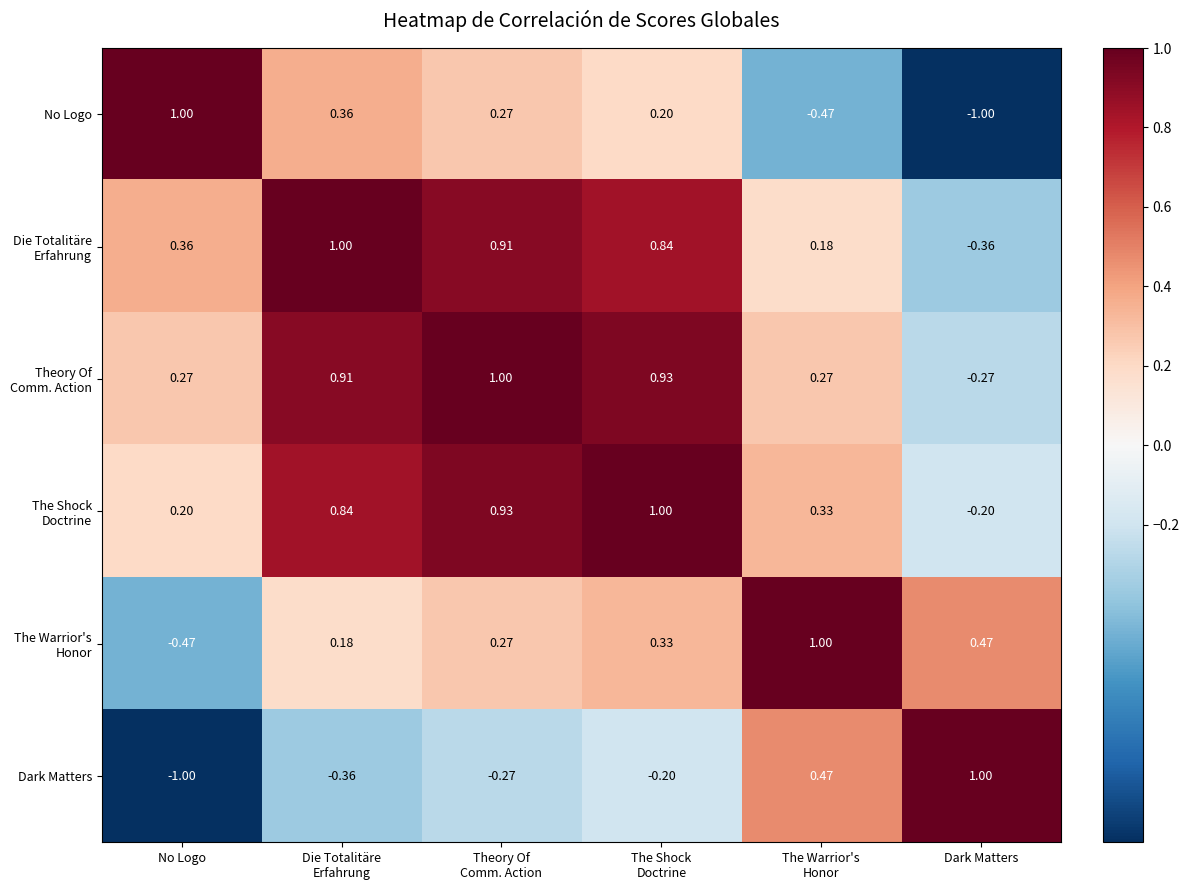

At which category does the chart reach its peak across all series?

No Logo